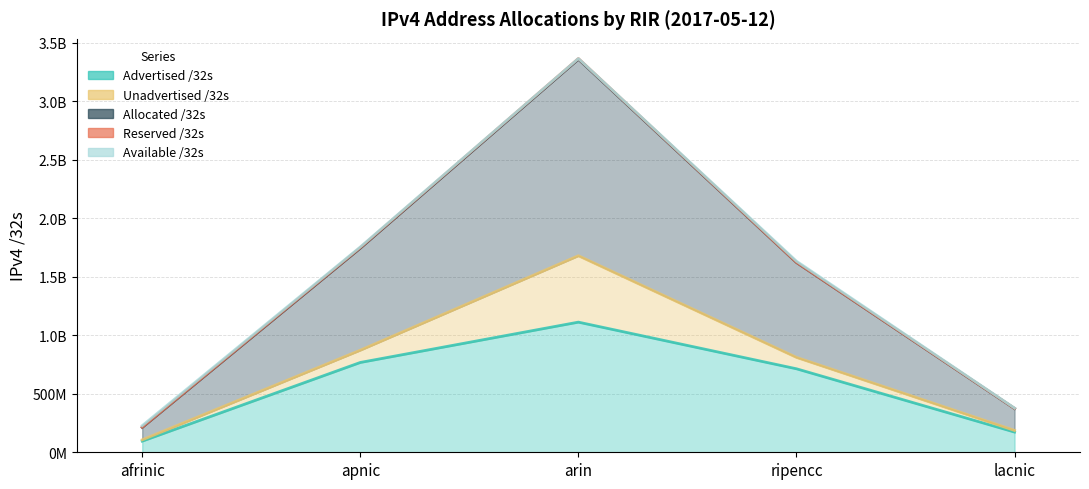

How many interior local peaks does the Advertised /32s series have?

1